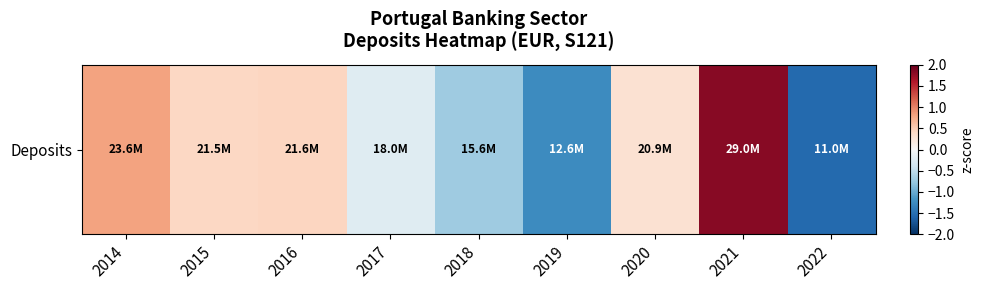

Which has a higher value, 2014 or 2021?

2021